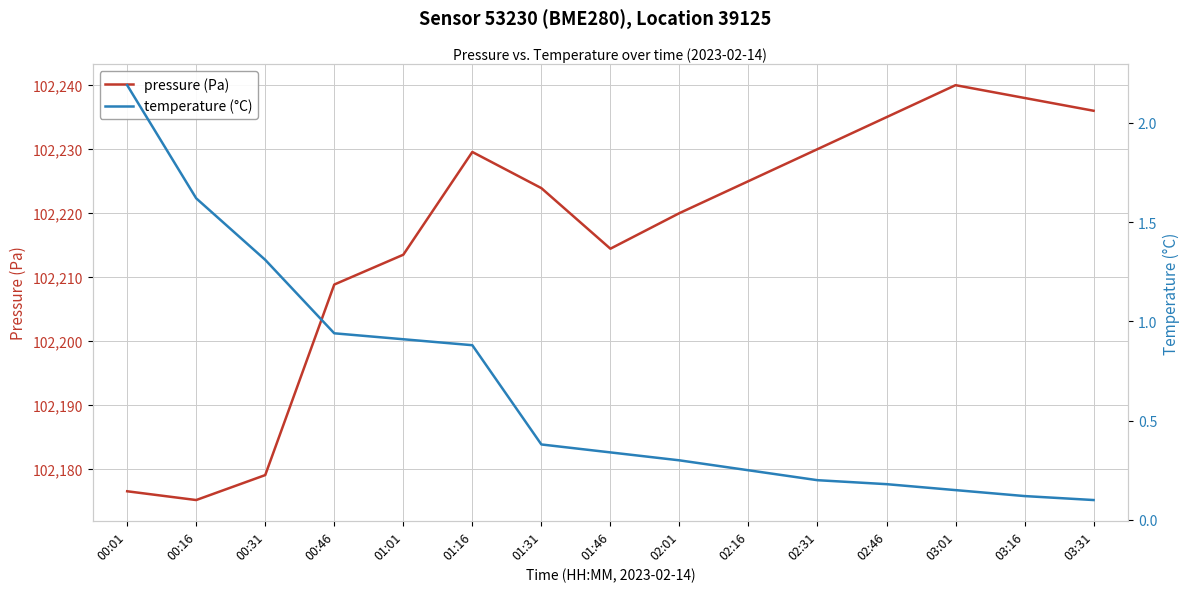

Reading right to left, transcribe all the data shown in this chart.

pressure (Pa): 102236.0	102238.0	102240.0	102235.0	102230.0	102225.0	102220.0	102214.4	102223.9	102229.6	102213.5	102208.8	102179.1	102175.2	102176.5
temperature (°C): 0.1	0.1	0.1	0.2	0.2	0.2	0.3	0.3	0.4	0.9	0.9	0.9	1.3	1.6	2.2